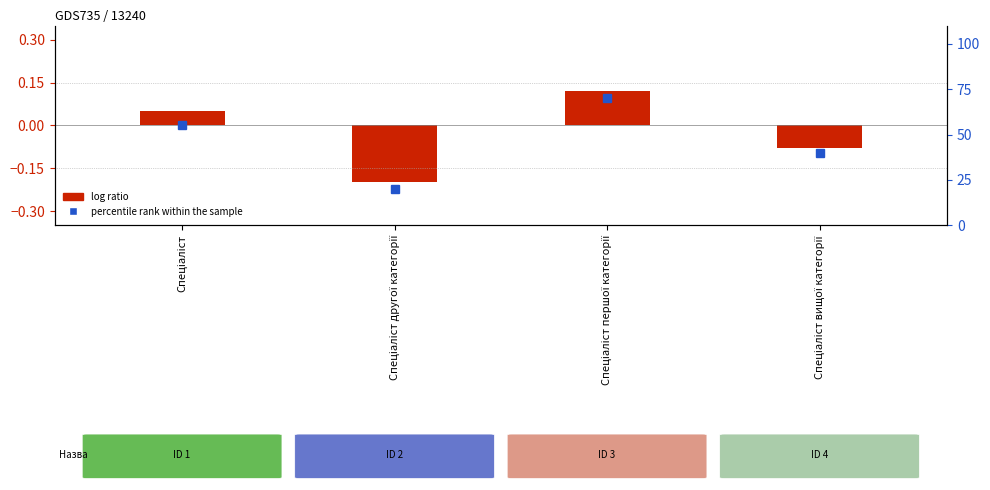

How many log ratio values are between 0 and 1?

2